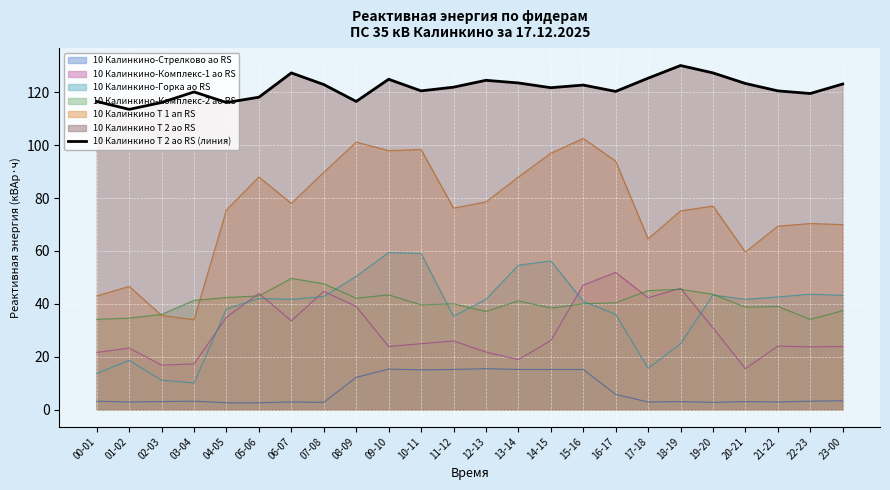

How many data points are less than 122?

12